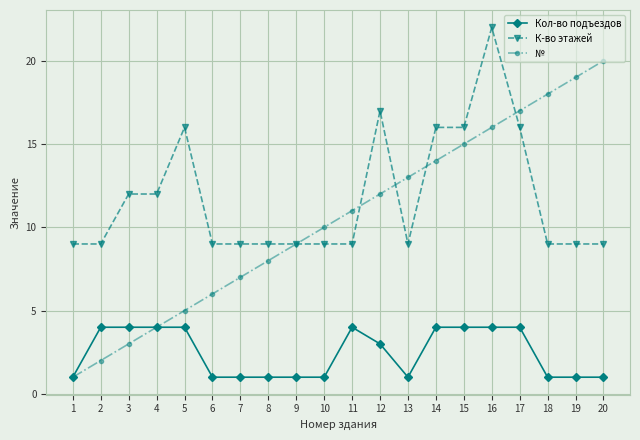

Does the chart have visible grid lines?

Yes